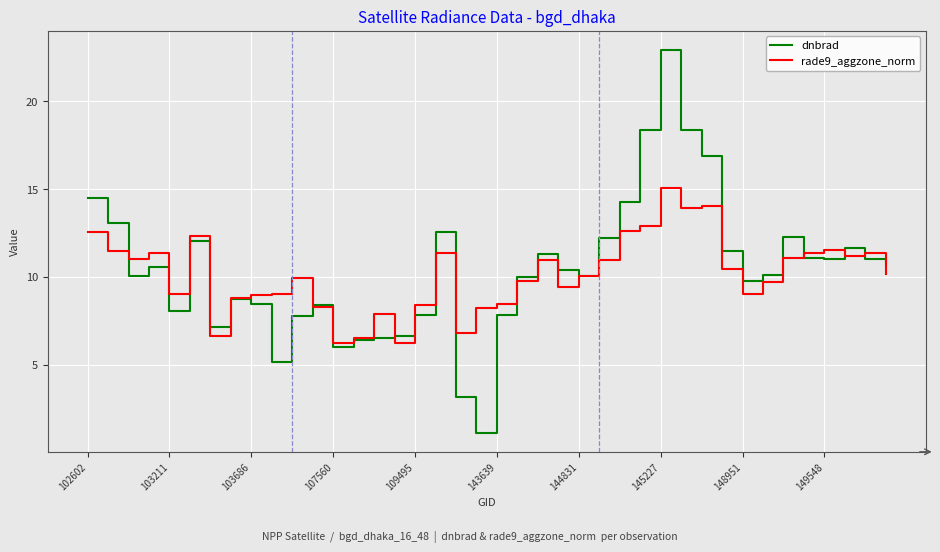

What is the difference between the second highest and minimum values in the rade9_aggzone_norm series?

7.8